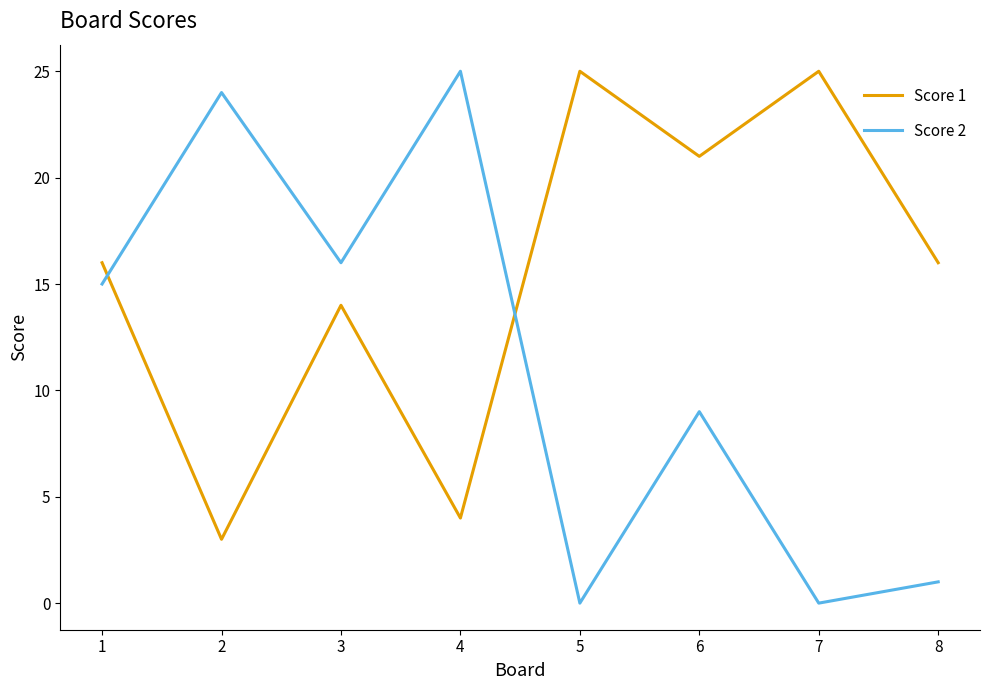

Reading right to left, list all the values displayed in this chart.

Score 1: 16	25	21	25	4	14	3	16
Score 2: 1	0	9	0	25	16	24	15